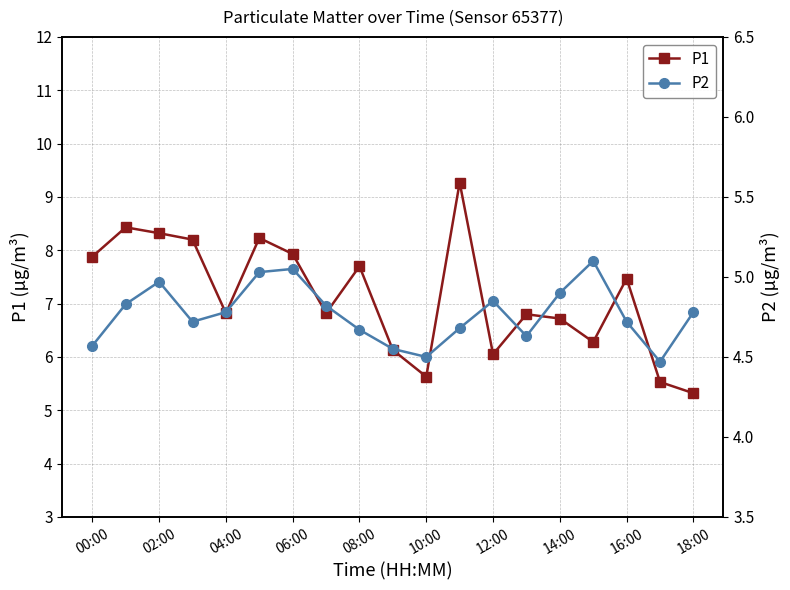

What is the sum of the P1 values at 12:00 and 16:00?

13.5